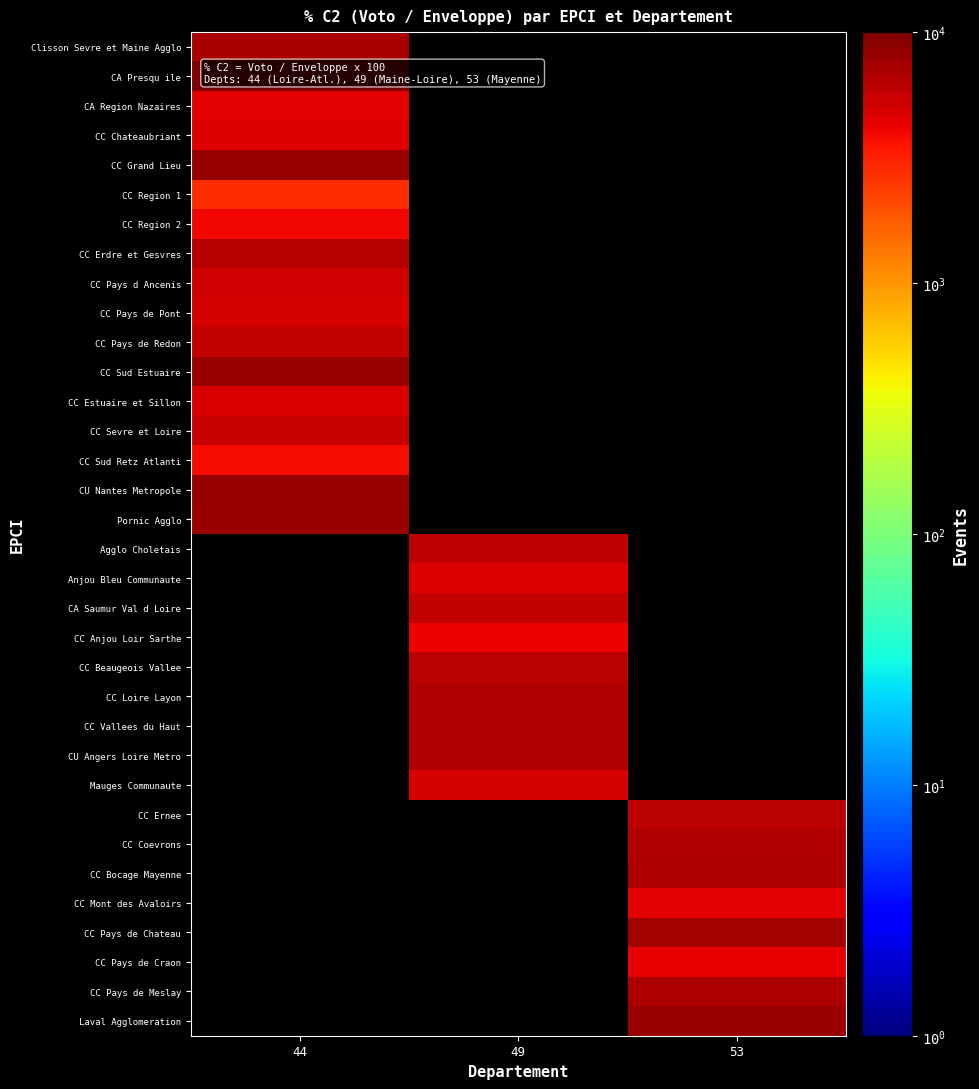

How many series are shown in this chart?

34